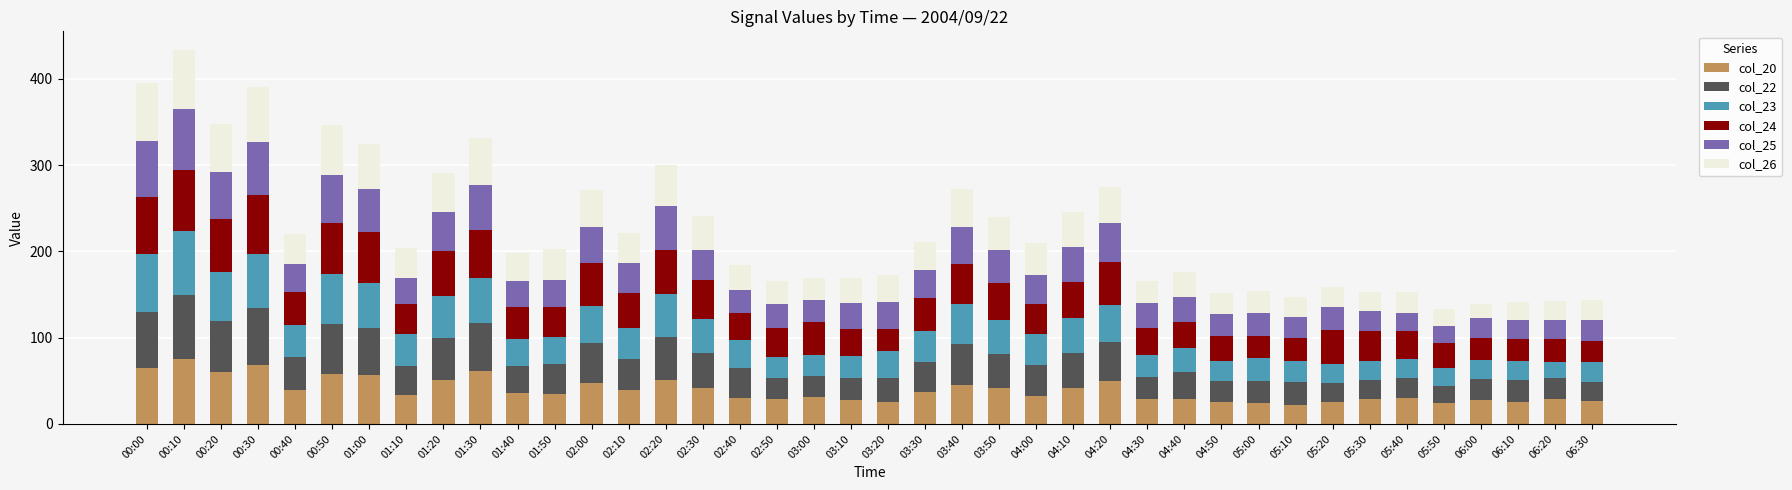

Does the chart contain any negative values?

No